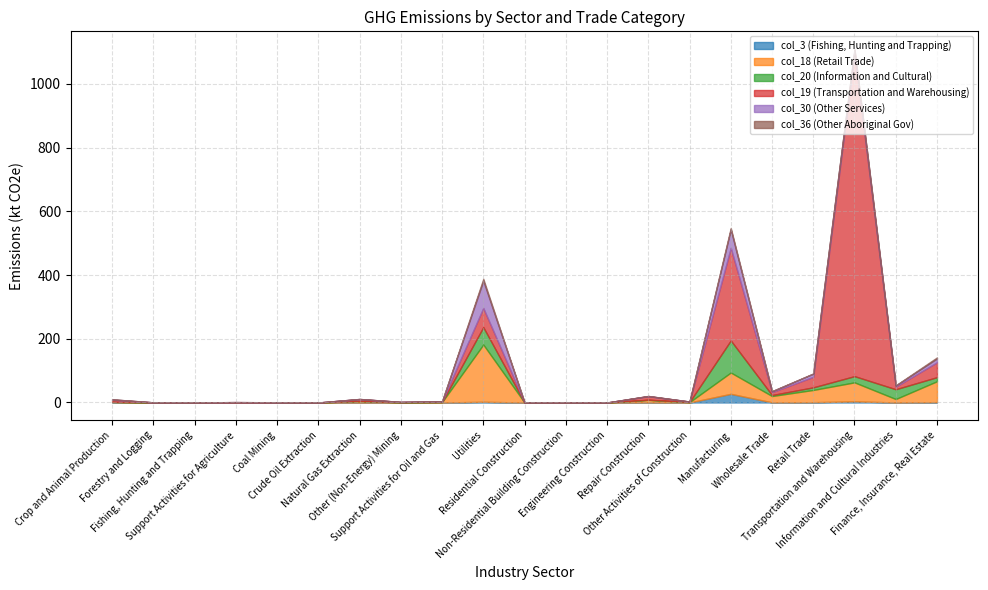

Does the chart display data point markers on the line(s)?

No